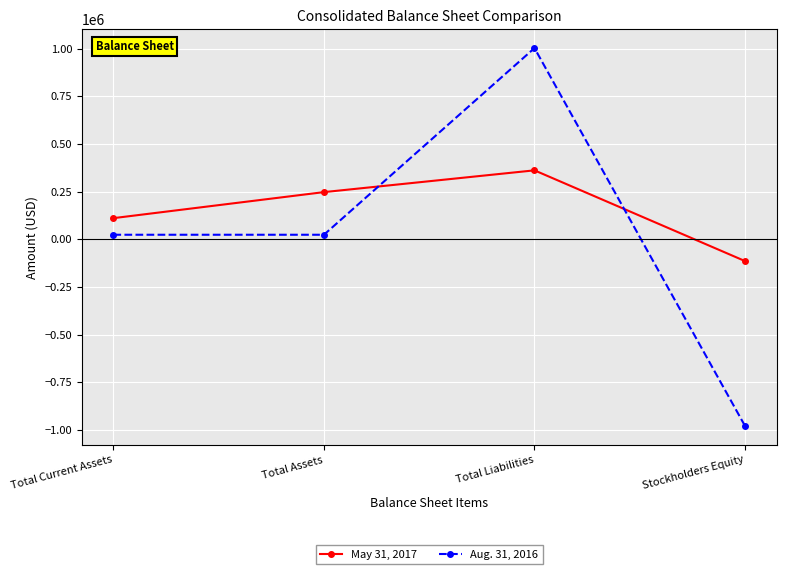

At which category is the sum across all series the highest?

Total Liabilities